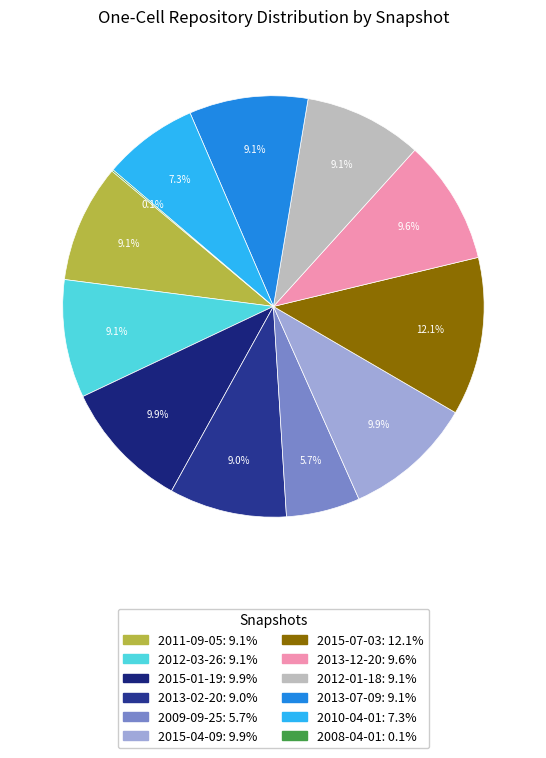

Rank the categories by value from lowest to highest.

2008-04-01, 2009-09-25, 2010-04-01, 2013-02-20, 2012-03-26, 2012-01-18, 2011-09-05, 2013-07-09, 2013-12-20, 2015-01-19, 2015-04-09, 2015-07-03